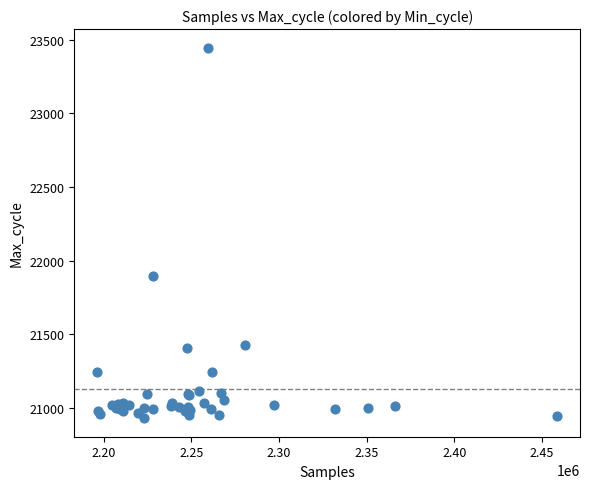

What Y value in the scatter plot is closest to 22189?

21897